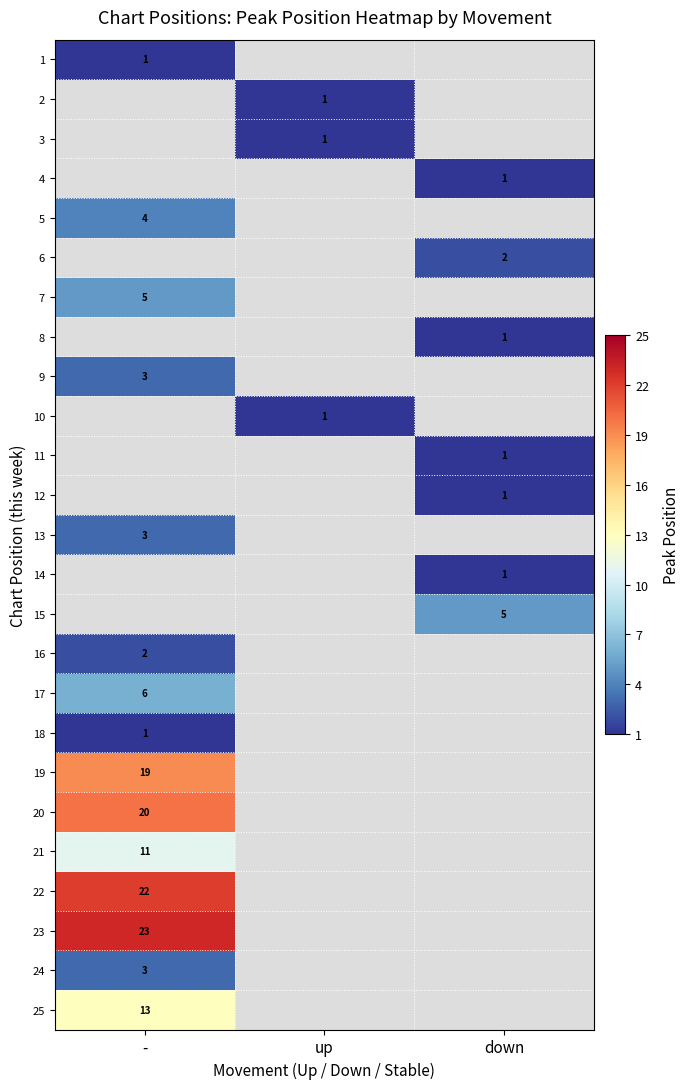

Is it true that 2 equals 2 at up?

False